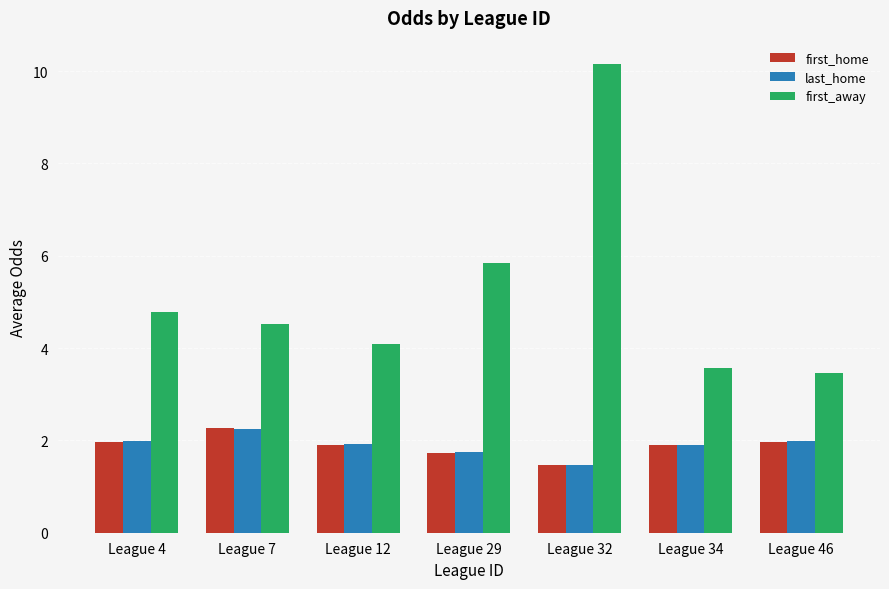

What is the maximum value shown in the chart?

10.2